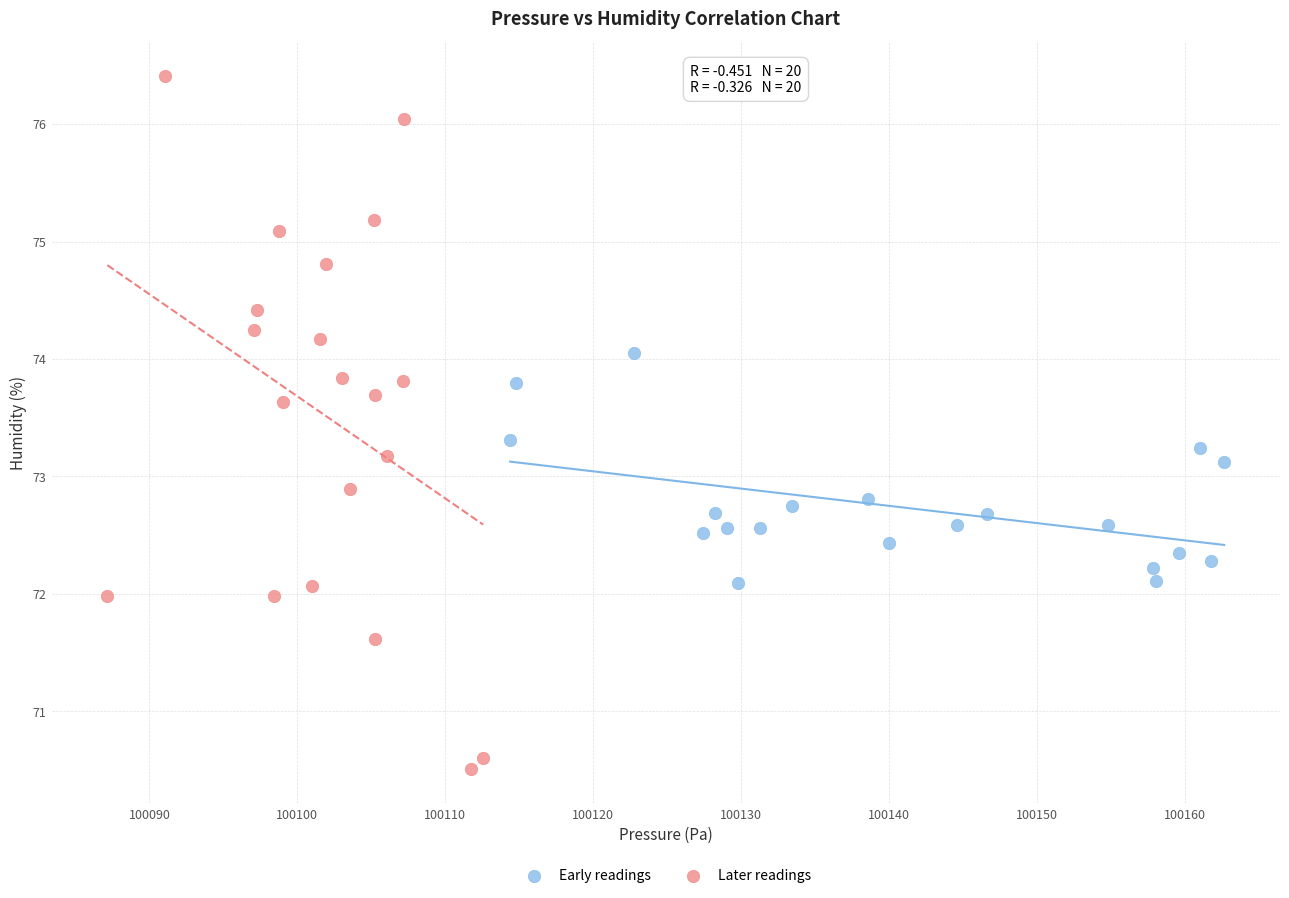

Which series has the widest spread of Y values?

Later readings